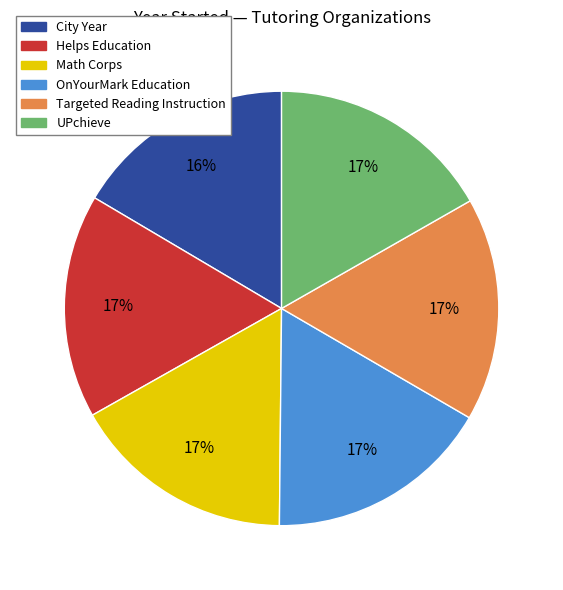

How many slices are in this pie chart?

6